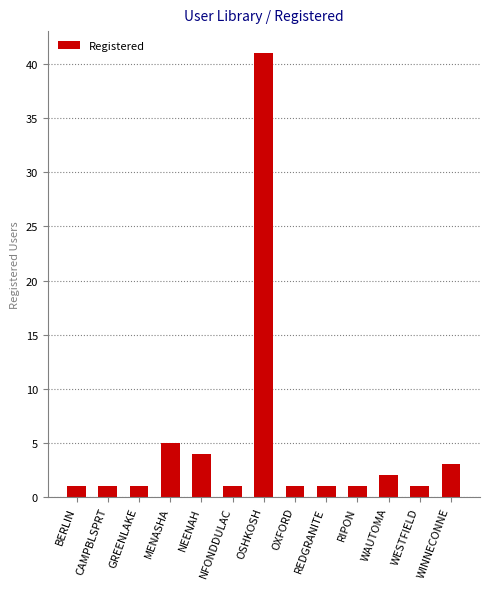

The chart shows a value of 1 at RIPON. True or false?

True